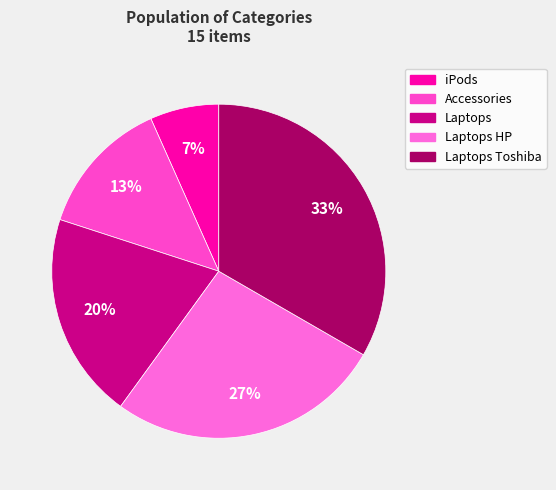

Rank the categories by value from lowest to highest.

iPods, Accessories, Laptops, Laptops HP, Laptops Toshiba